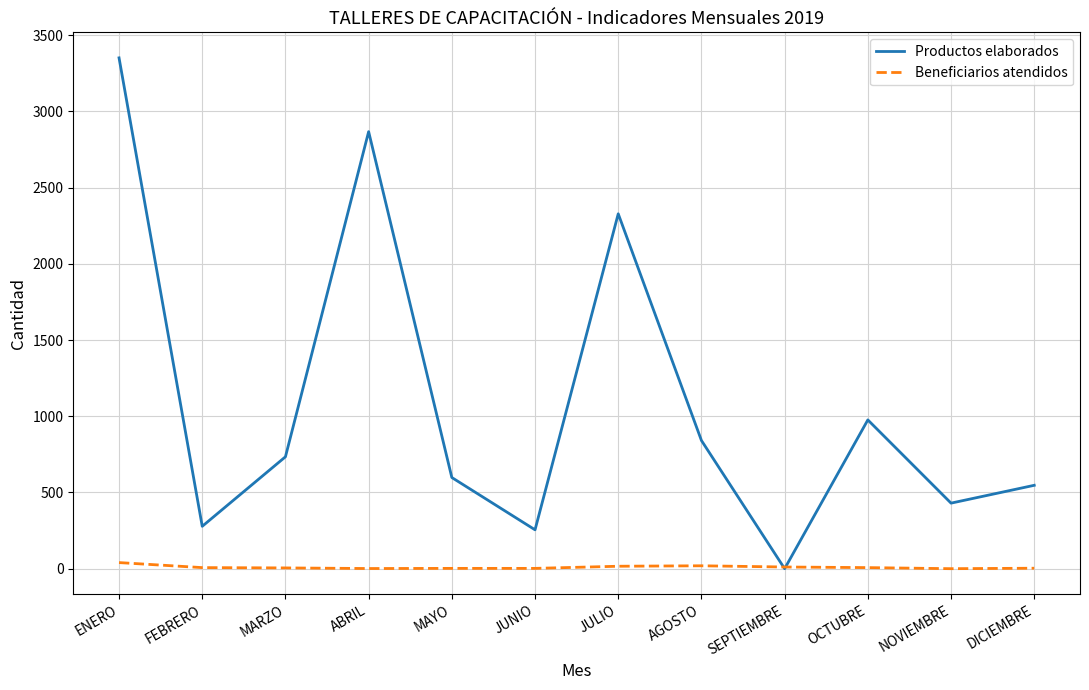

Is the value of Beneficiarios atendidos at JULIO greater than the value of Productos elaborados at NOVIEMBRE?

No